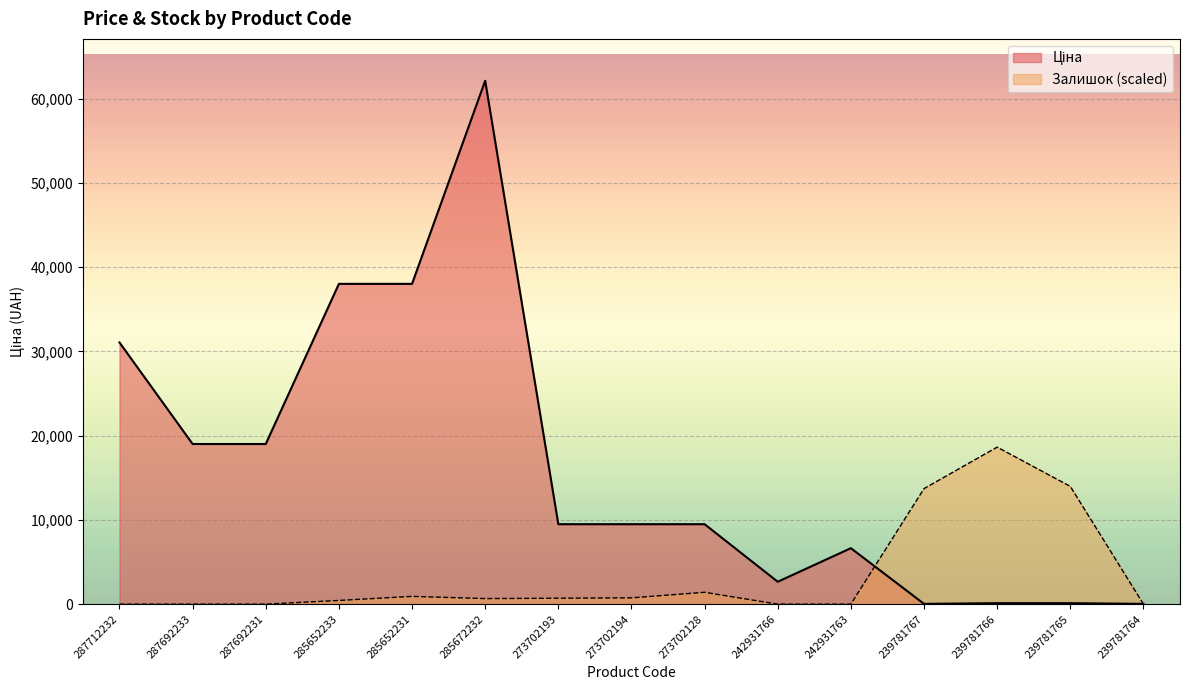

Rank the series by their average value, from lowest to highest.

Залишок, Ціна